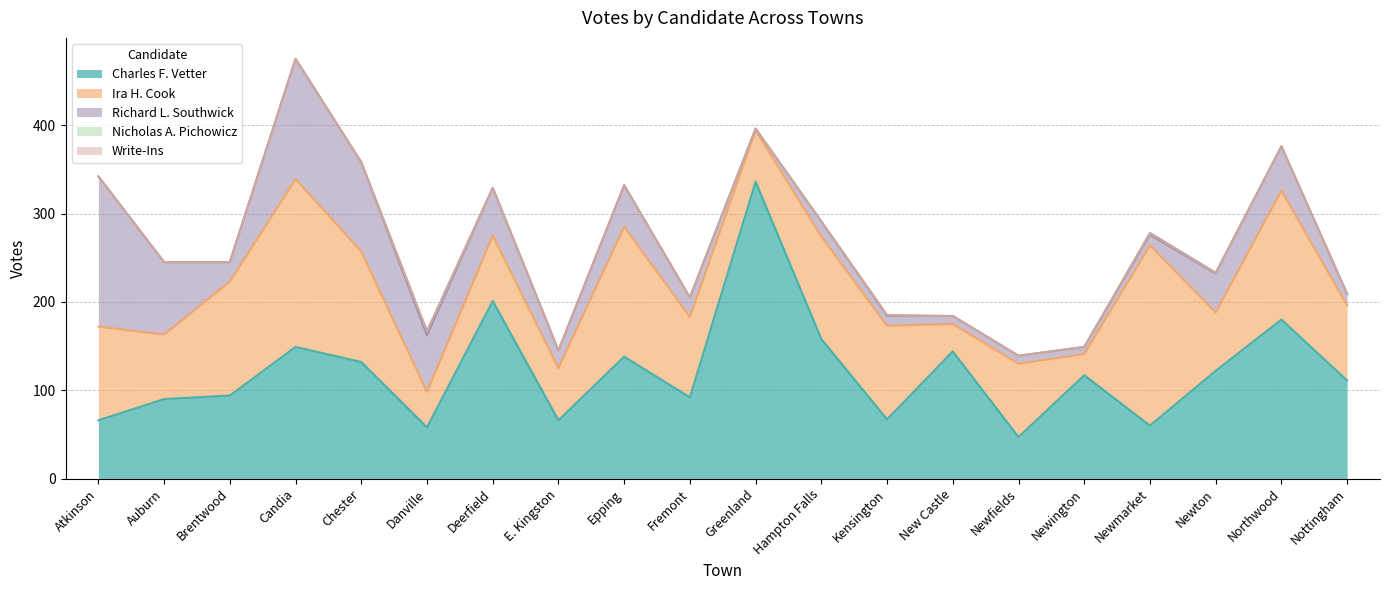

What is the difference between the second highest and minimum values in the Charles F. Vetter series?

154